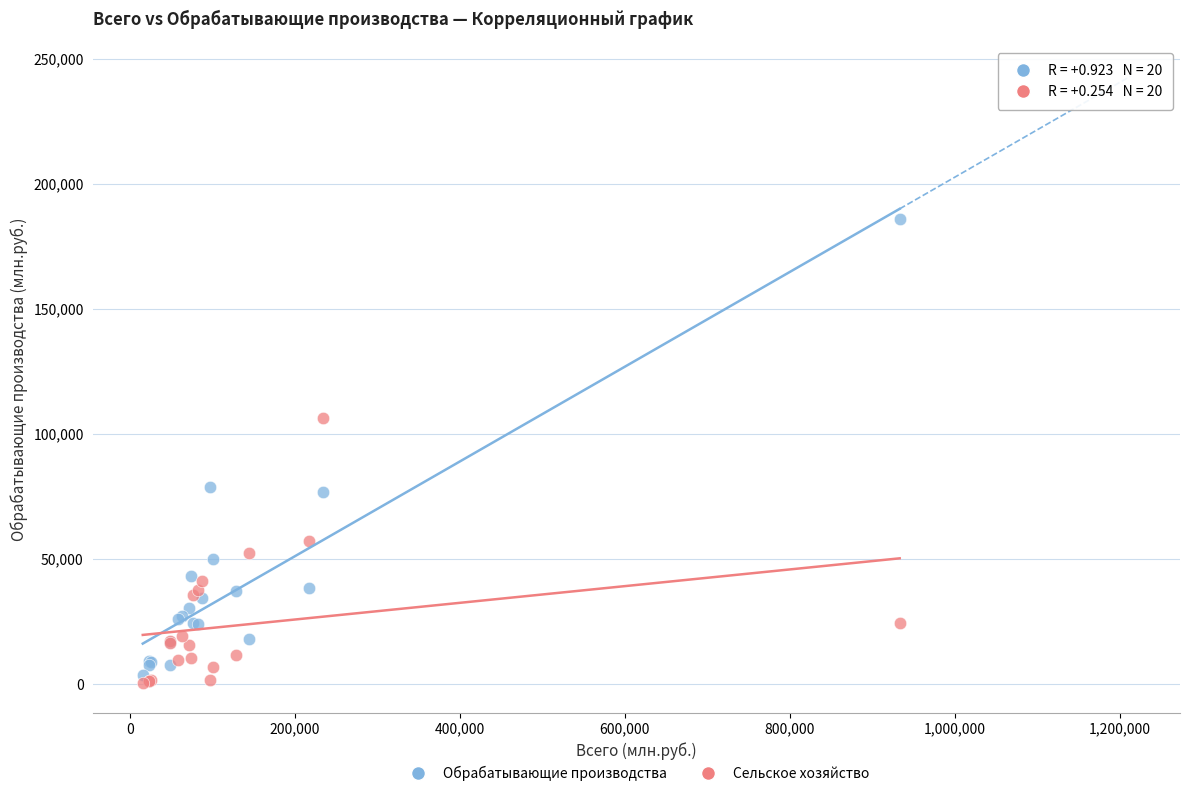

What are all the series names shown in the legend?

Обрабатывающие производства, Сельское хозяйство